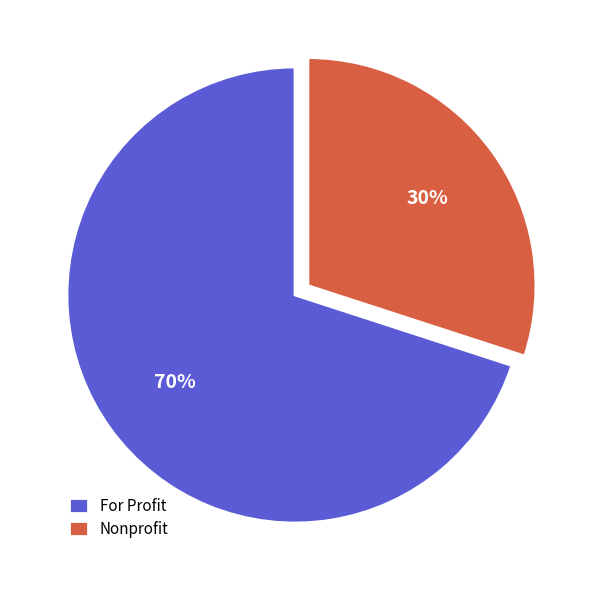

The For Profit slice represents 62% of the pie. True or false?

False